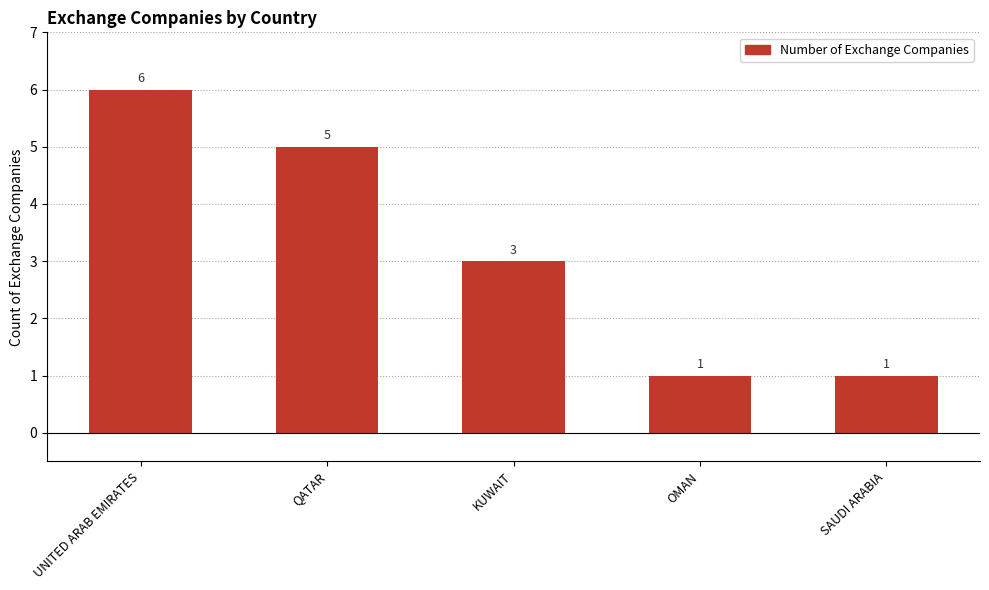

What is the difference between the maximum and second lowest values?

5